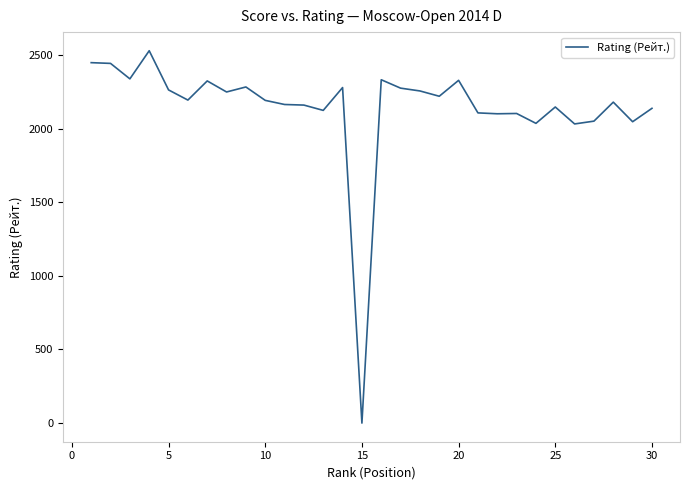

What is the greatest value displayed?

2528